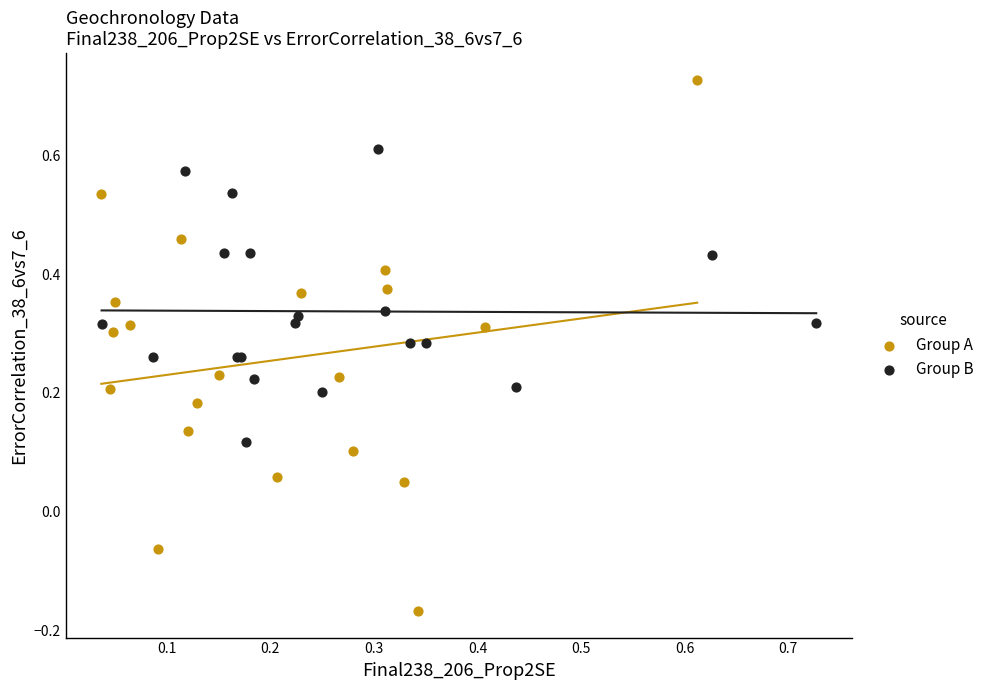

Which series contains the highest Y value?

Group A